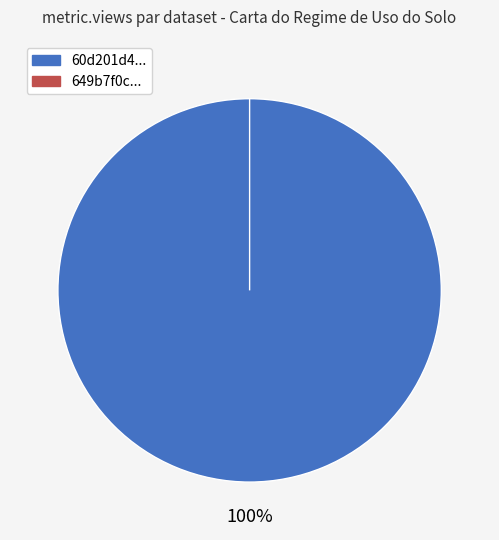

Does 649b7f0c078190f8a0e7718e represent more than half of the total?

No